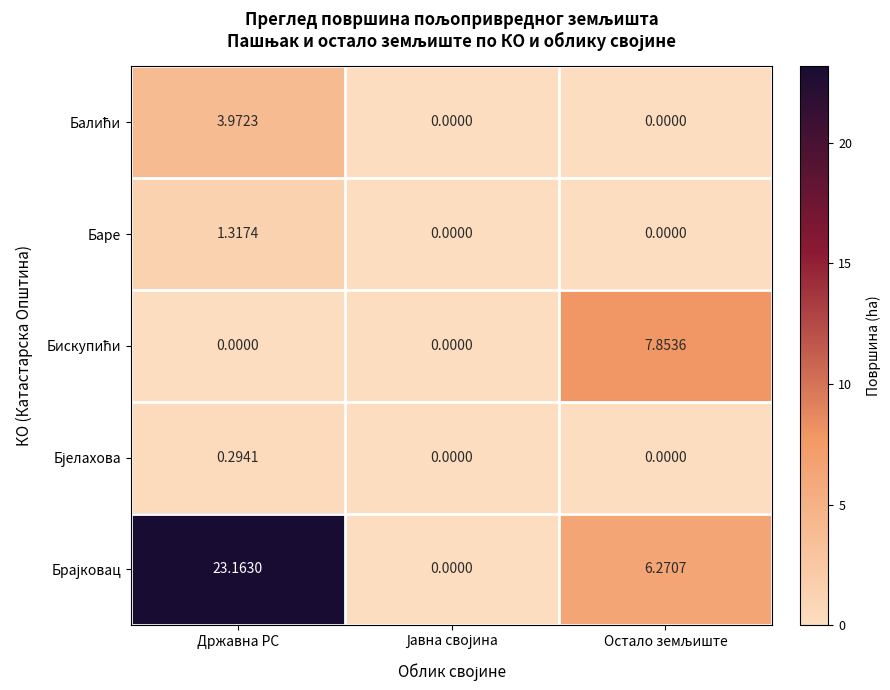

At which category is the sum across all series the highest?

Државна РС